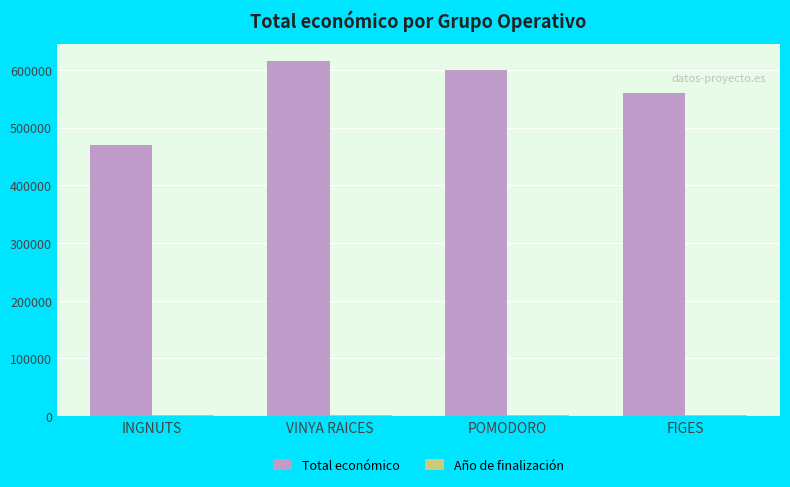

Count the number of data series in this chart.

2